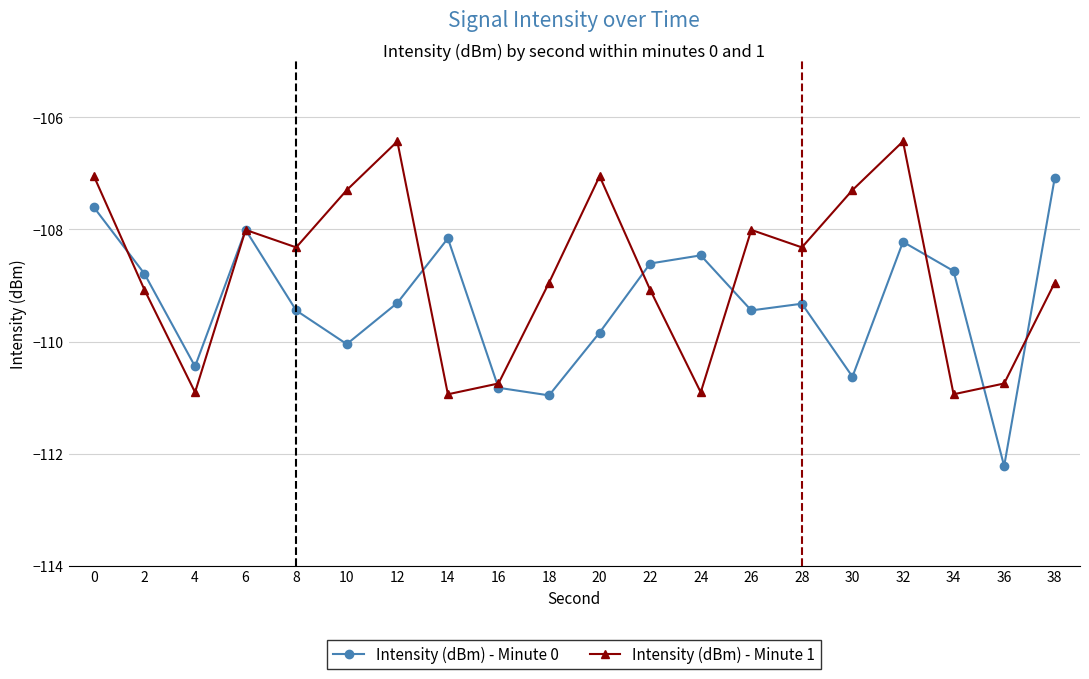

What is the value of the Intensity (dBm) - Minute 0 point at the 8th from the left?

-108.2